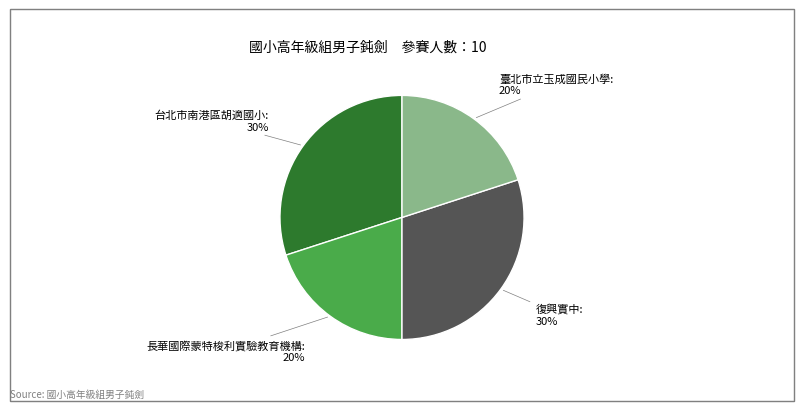

Is there any slice that represents more than half of the pie?

No